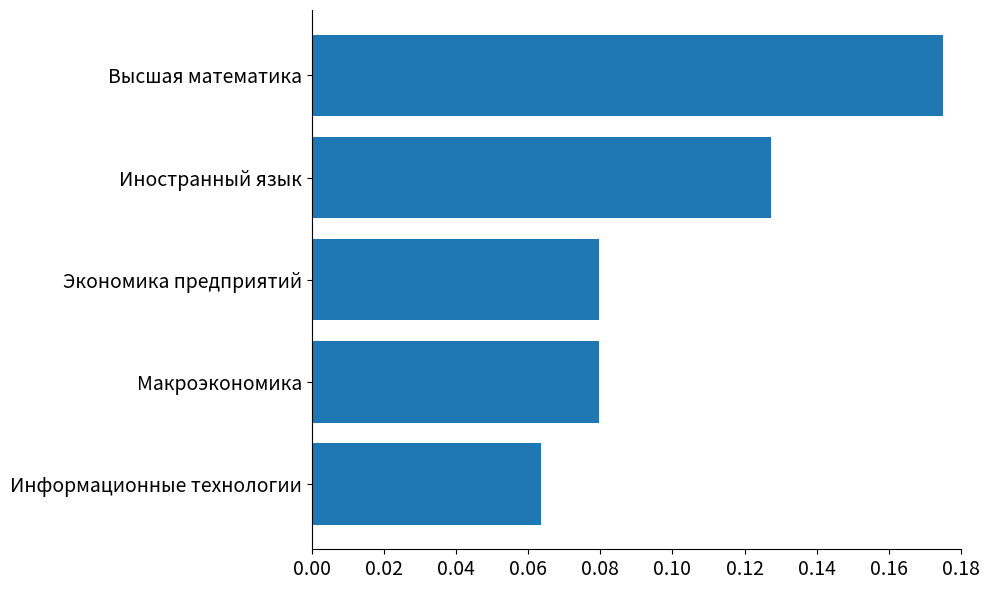

How many series are shown in this chart?

1